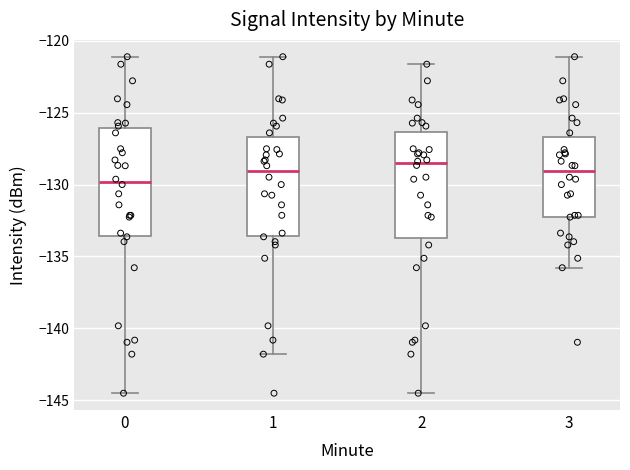

Reading left to right, transcribe this box plot: for each box, give where its median line is, the range the box spans, and where its two whiskers end, as read against the y-axis. The values are not printed on the chart, so give them approximately, as read against the axis.

0: median -130.0, box -133.5 to -126.0, whiskers -144.5 to -121.0
1: median -129.0, box -133.5 to -126.5, whiskers -142.0 to -121.0
2: median -128.5, box -133.5 to -126.5, whiskers -144.5 to -121.5
3: median -129.0, box -132.0 to -126.5, whiskers -136.0 to -121.0